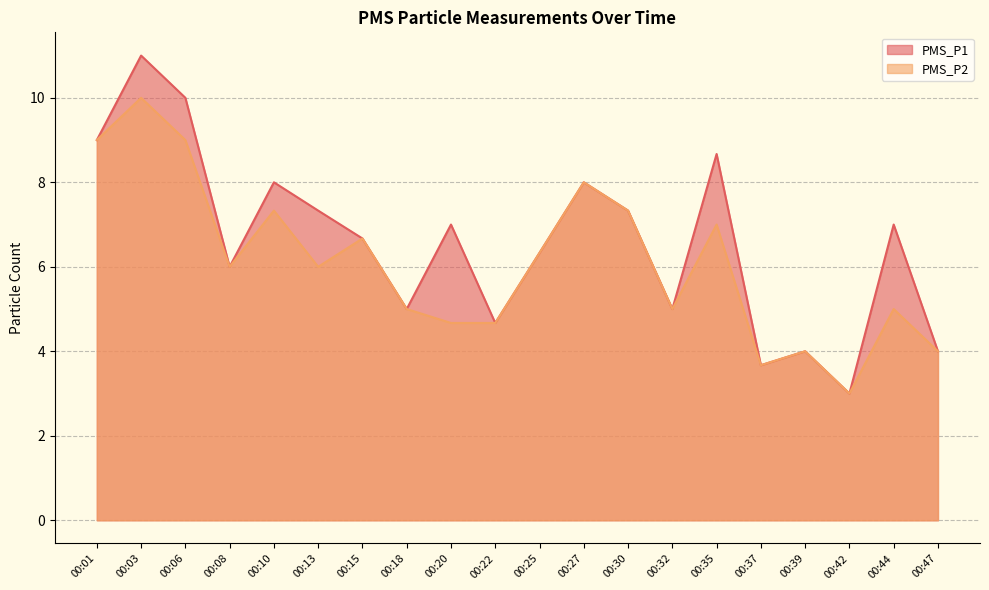

What are all the series names shown in the legend?

PMS_P1, PMS_P2